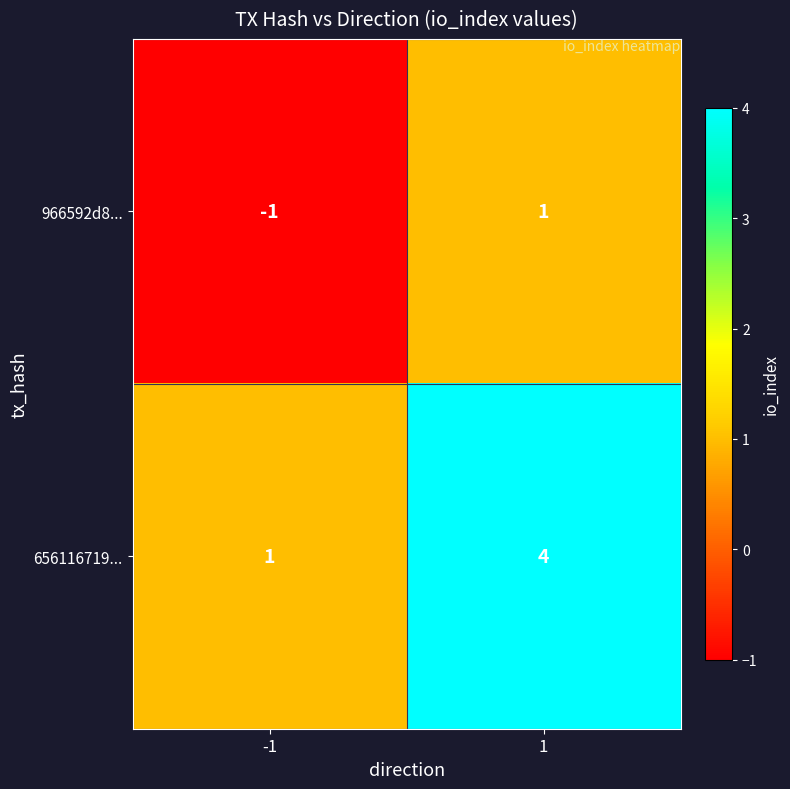

Which label corresponds to the largest value in the chart?

1